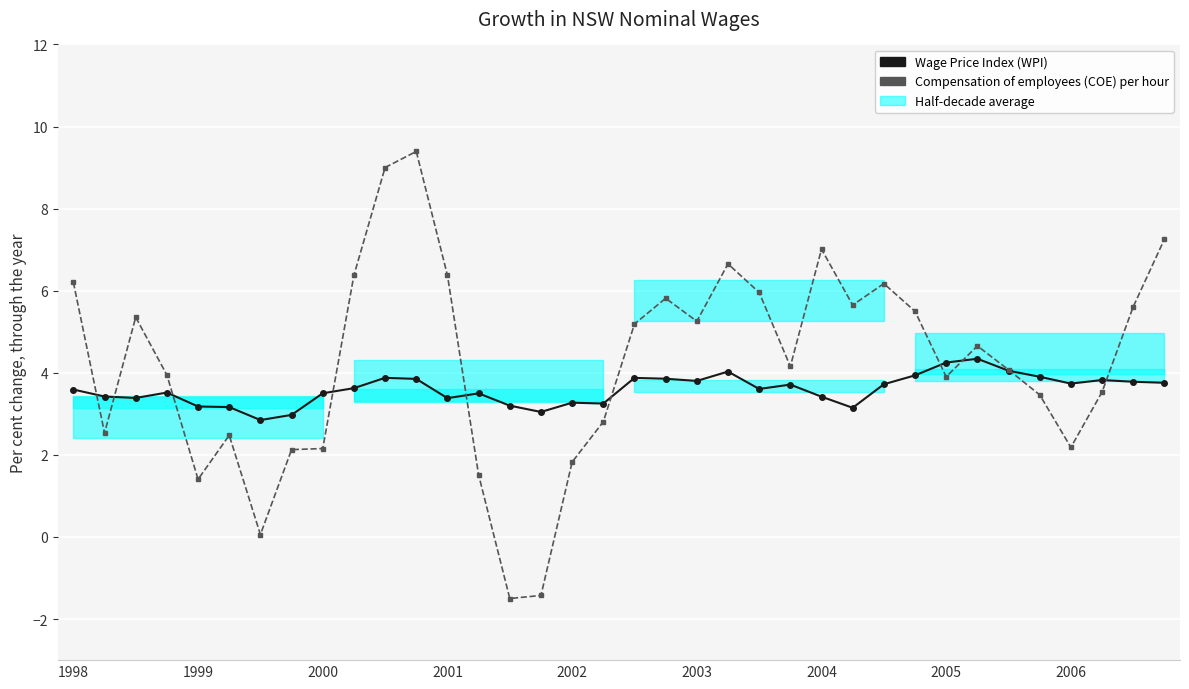

What is the highest value of the Compensation of employees (COE) per hour series?

9.4